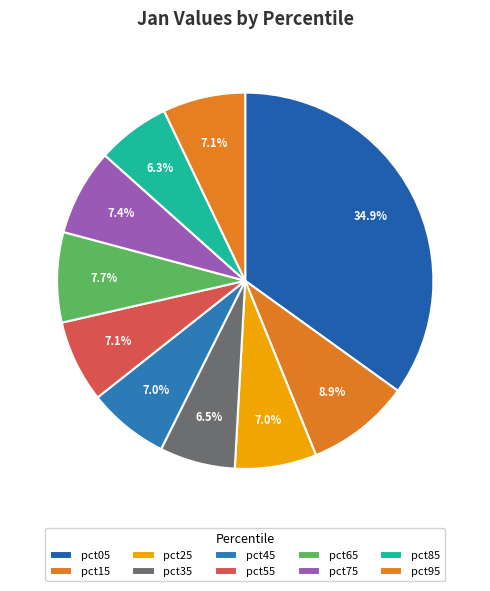

Rank the categories by value from lowest to highest.

pct85, pct35, pct45, pct25, pct55, pct95, pct75, pct65, pct15, pct05